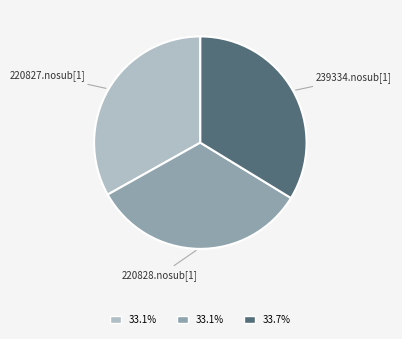

Is there a majority slice in this chart?

No